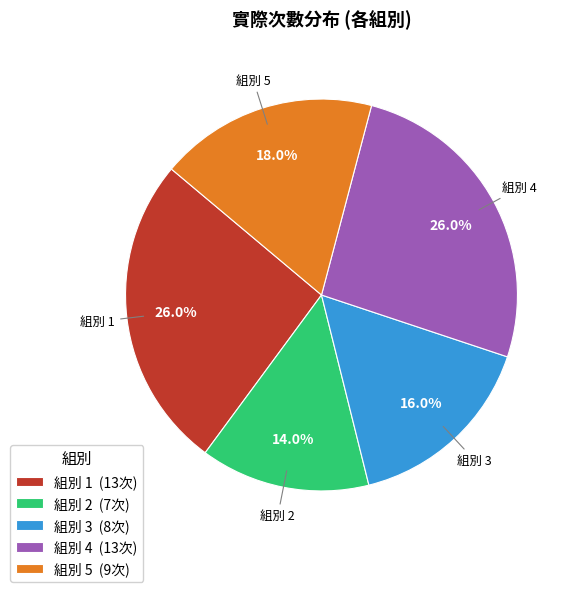

How much of the chart is everything except 組別 2 (7次)?

86.0%